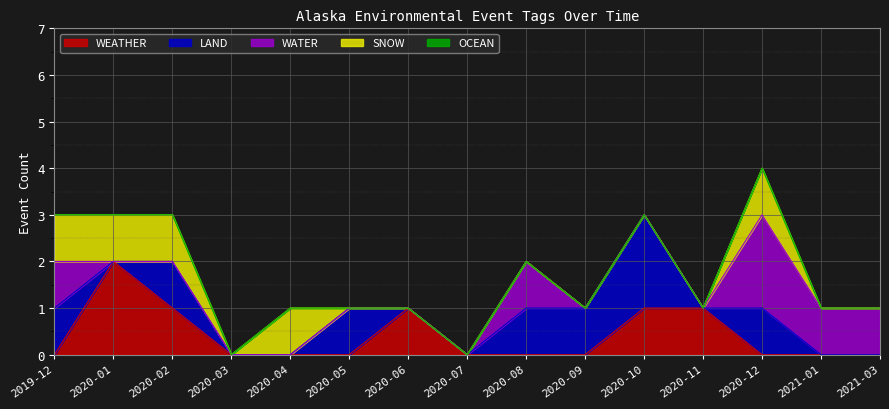

True or false: OCEAN and WEATHER intersect in this chart.

False